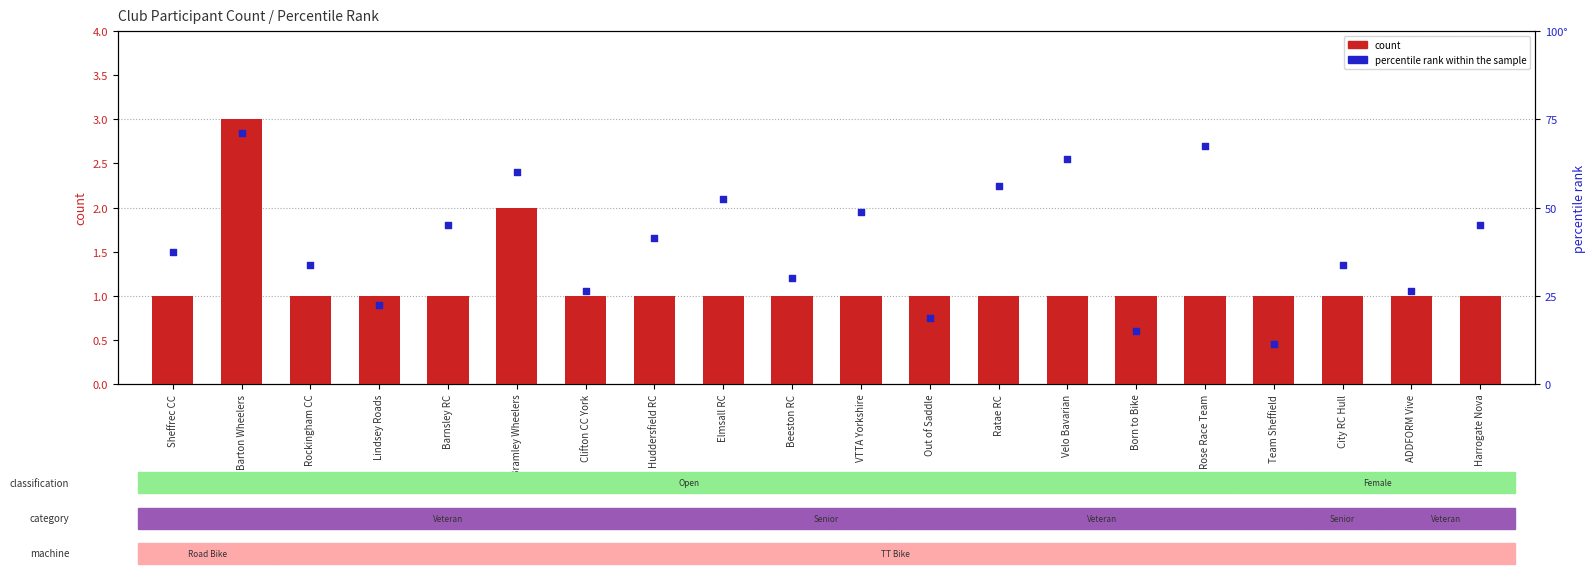

At how many categories does at least one series exceed 0?

20